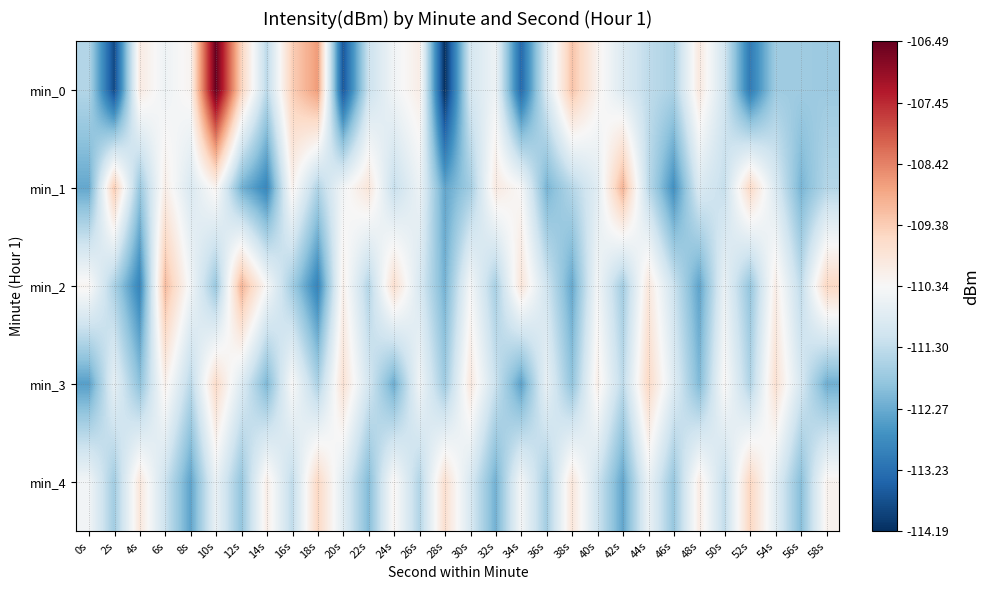

What is the spread (max minus min) of values at 46s?

1.9